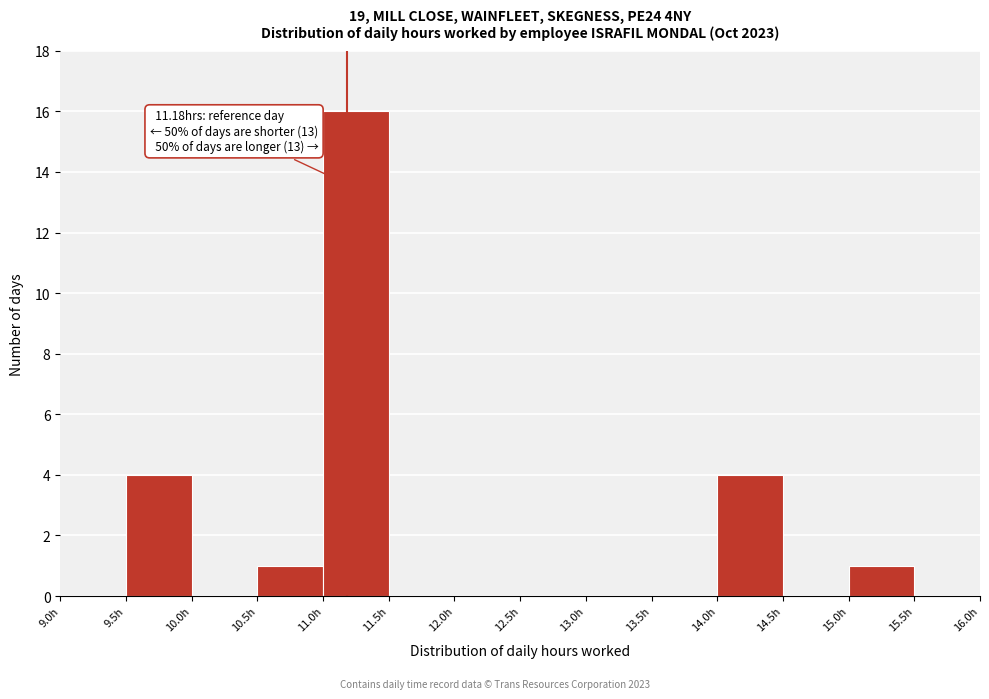

Over which range of the x-axis is the bar tallest?

11.0 to 11.5